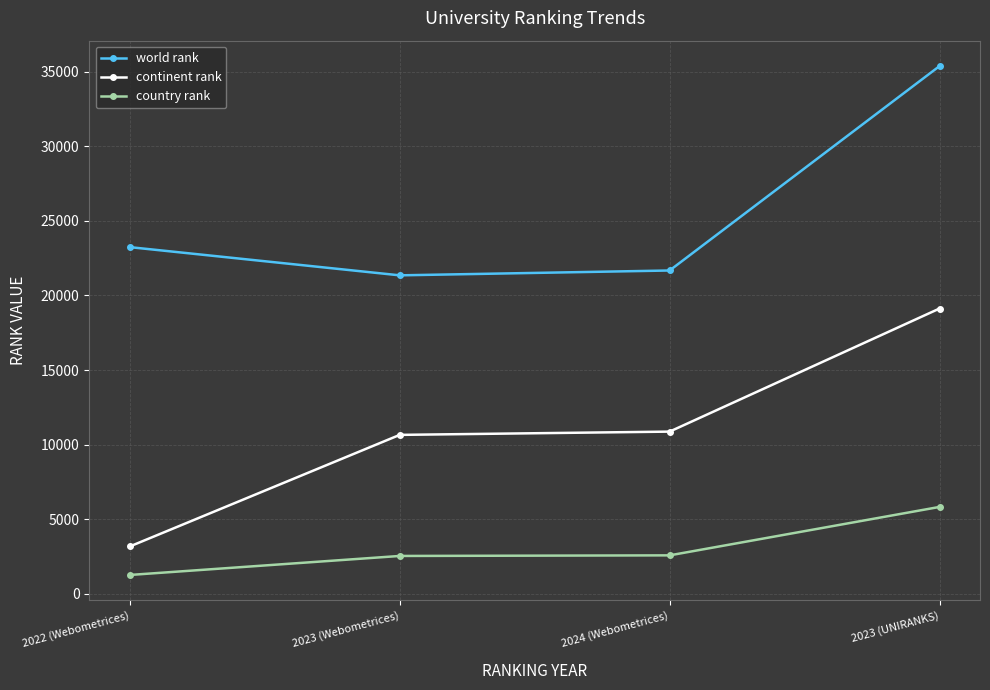

True or false: country rank has more than 1 interior local peaks.

False